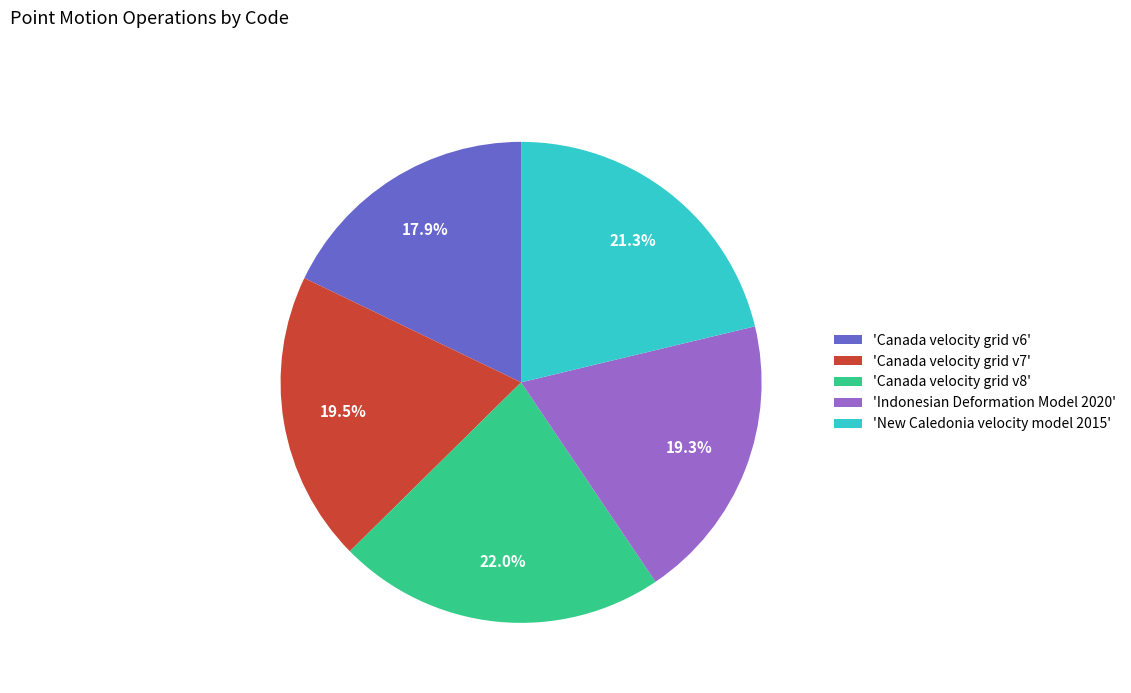

What is the ratio of the value at 'New Caledonia velocity model 2015' to the value at 'Canada velocity grid v6'?

1.2